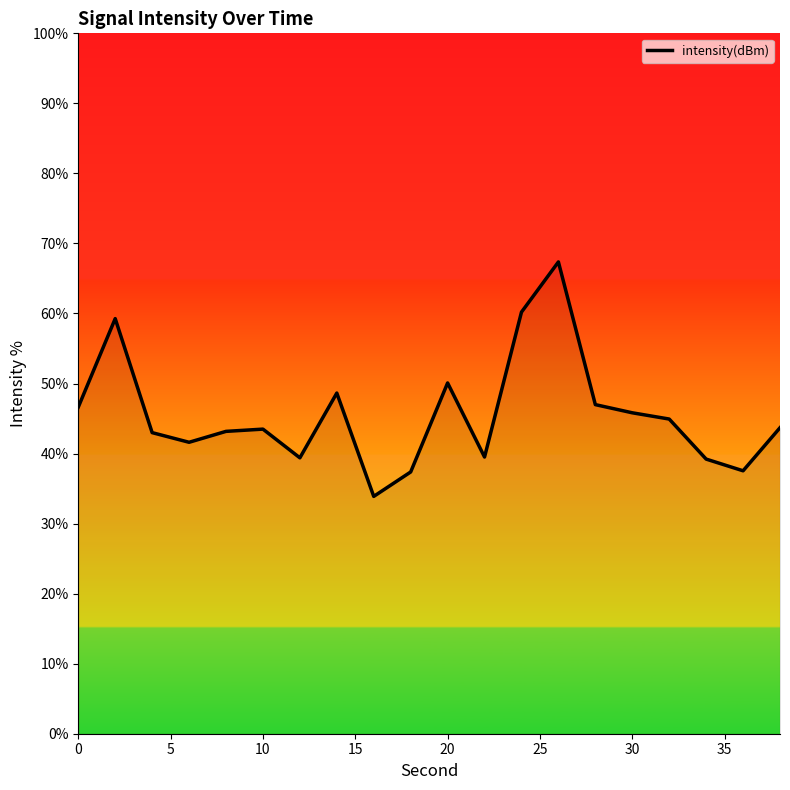

What is the maximum value shown in the chart?

67.4